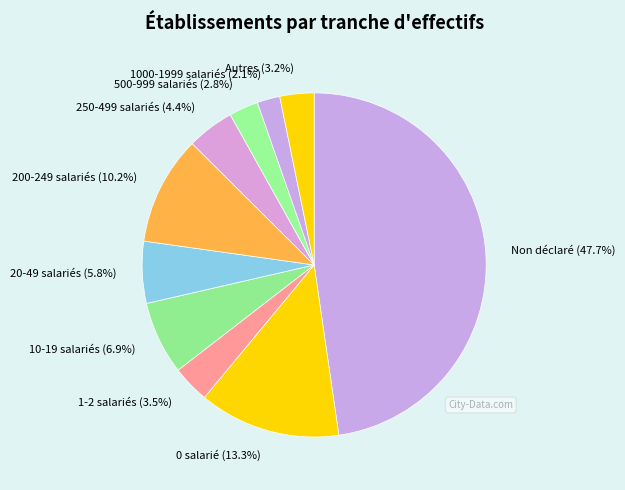

Does 500-999 salariés account for over 50% of the chart?

No